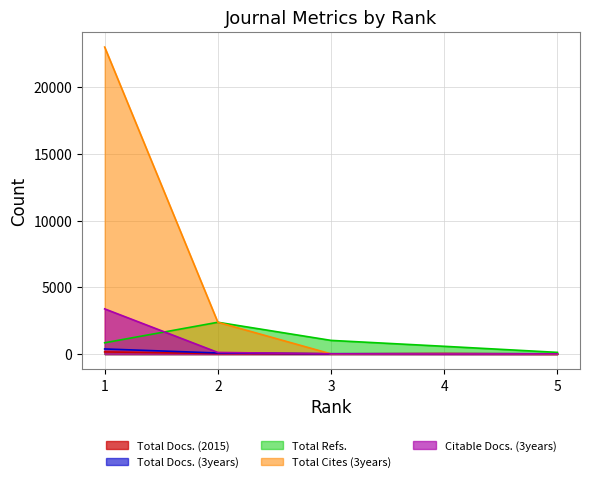

True or false: Total Refs. has a value of 829 at 4.

False